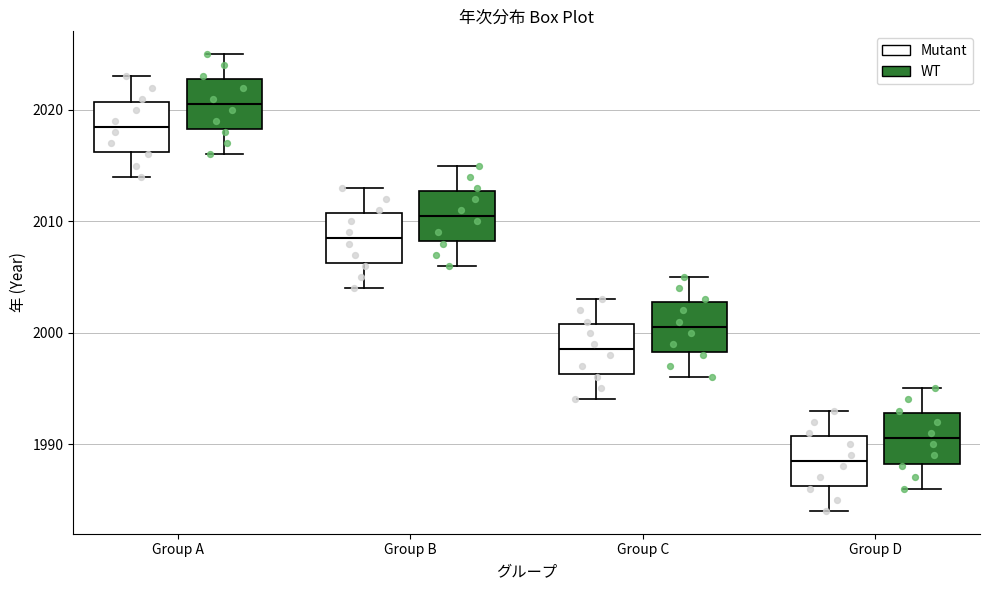

Where does the median line of the box for Group D (Mutant) sit on the y-axis? The values are not printed on the chart, so give them approximately, as read against the axis.

1989